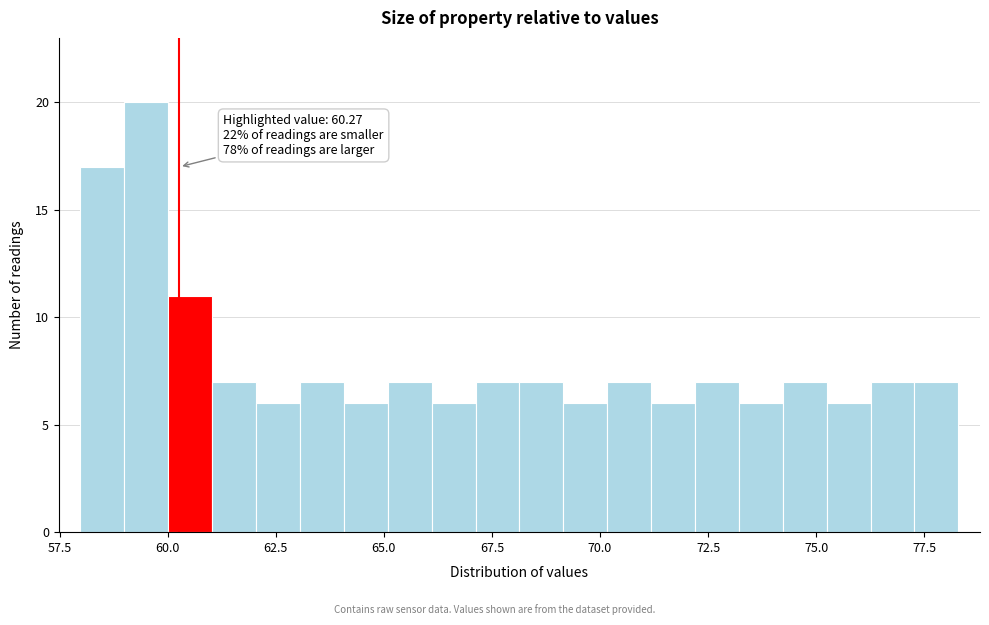

Around what value on the x-axis is the tallest bar? Give the approximate position of its centre, as read against the axis.

59.5